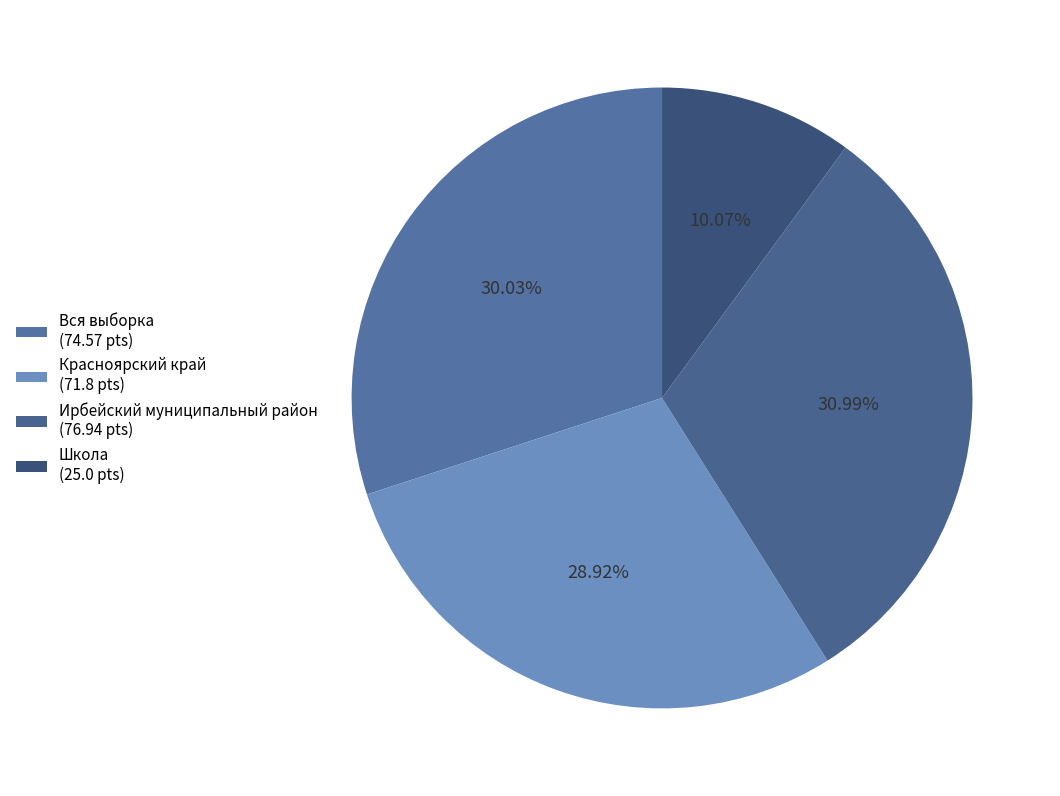

To the nearest percent, what is the average slice percentage?

25%